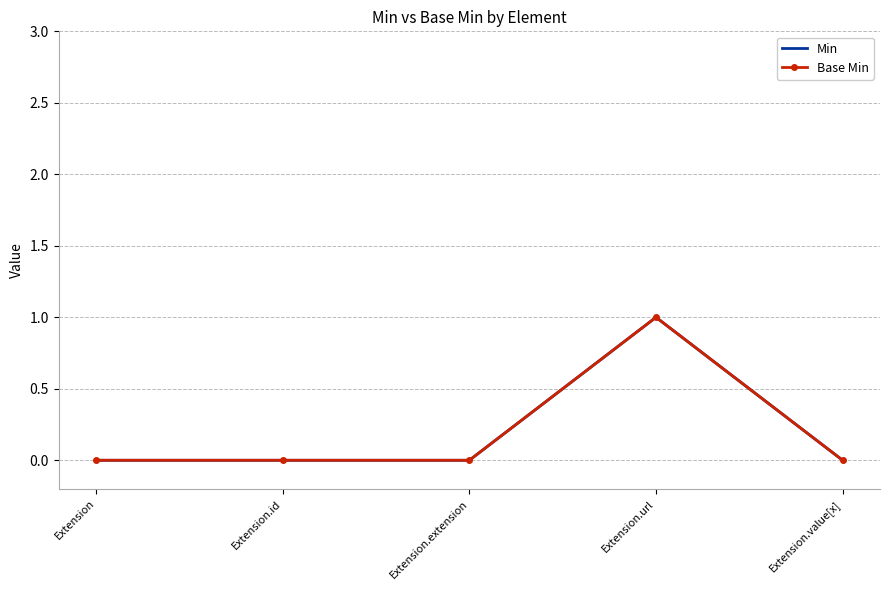

What is the difference between the maximum and minimum values in the Base Min series?

1